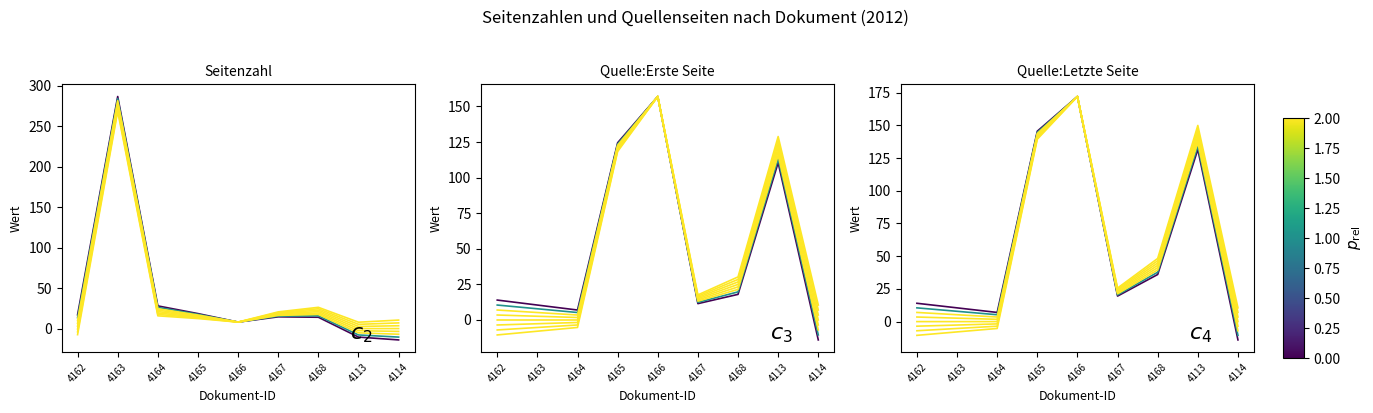

What is the label of the 4th point from the left?

4165